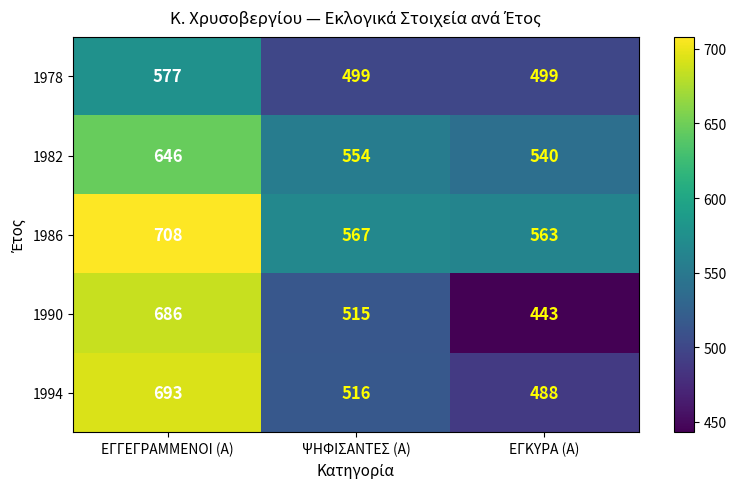

Read the 1982 value at ΕΓΓΕΓΡΑΜΜΕΝΟΙ (Α).

646